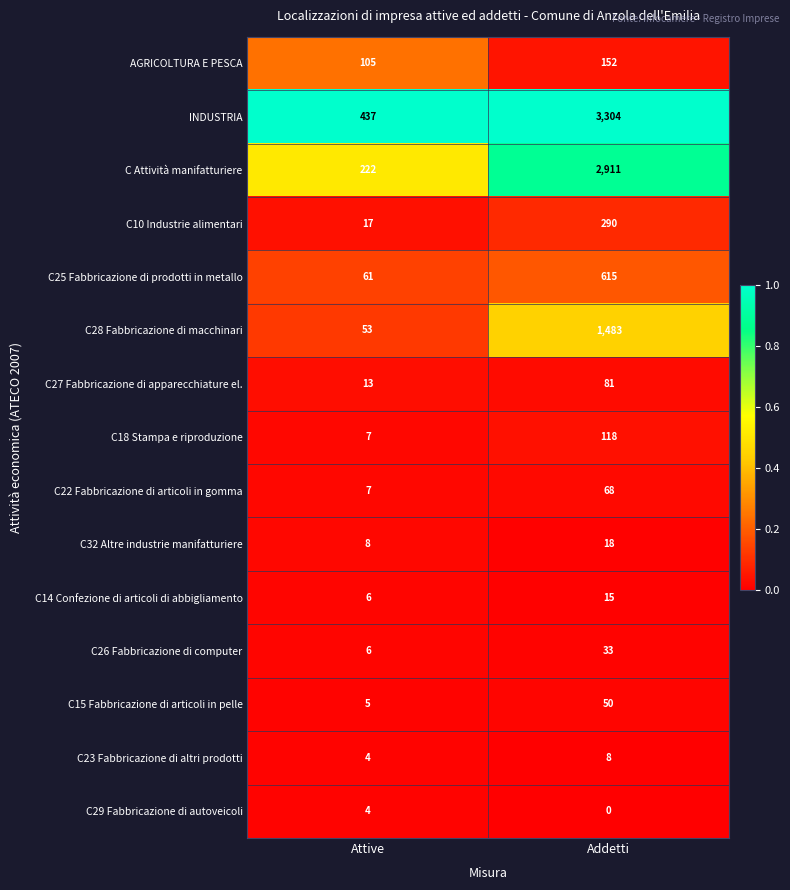

At which category is the sum across all series the highest?

Addetti